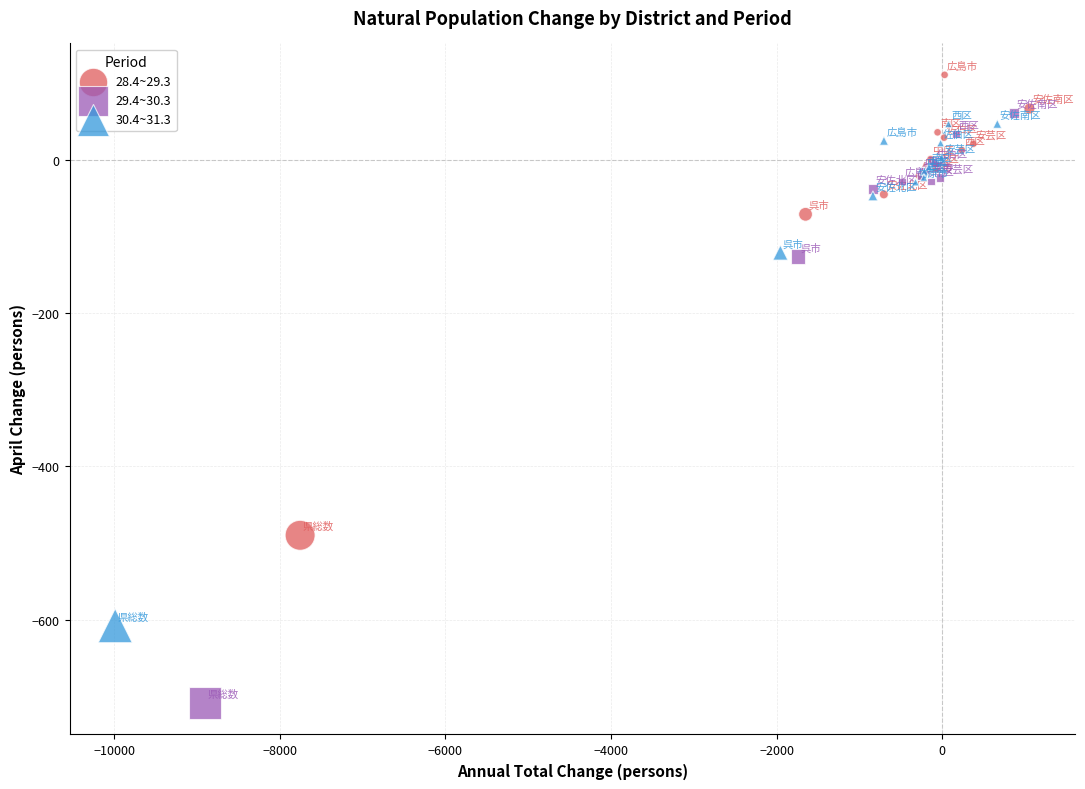

Which series contains the highest Y value?

28.4~29.3